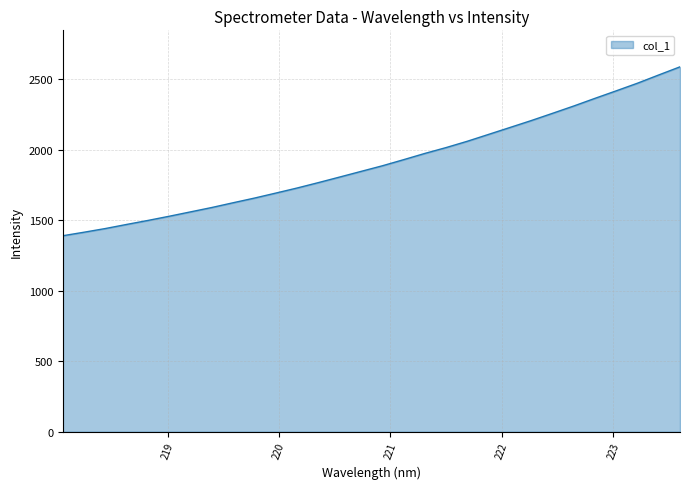

What is the minimum value shown in the chart?

1391.1